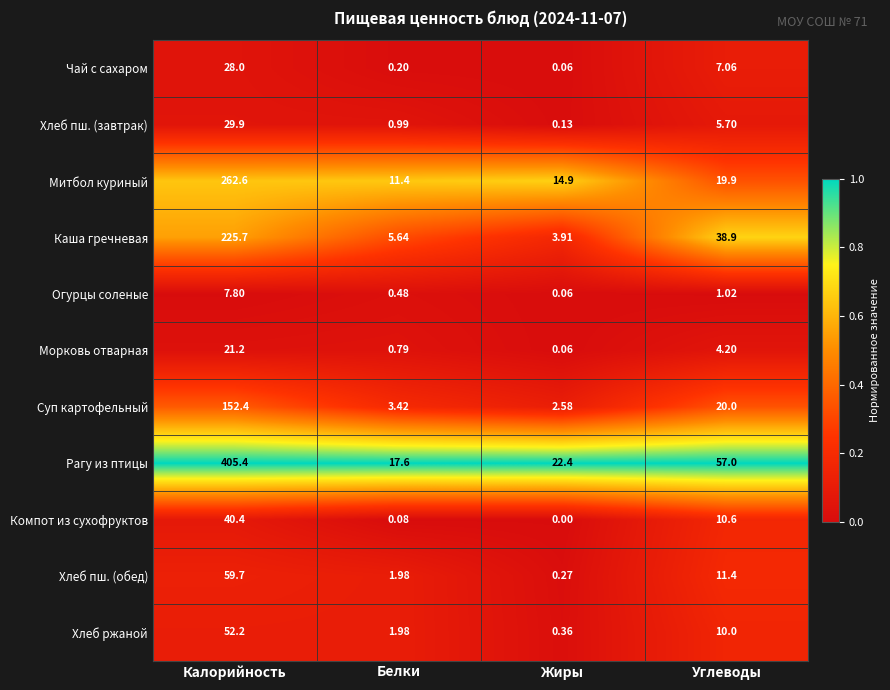

Which category has the highest value in the Рагу из птицы series?

Калорийность